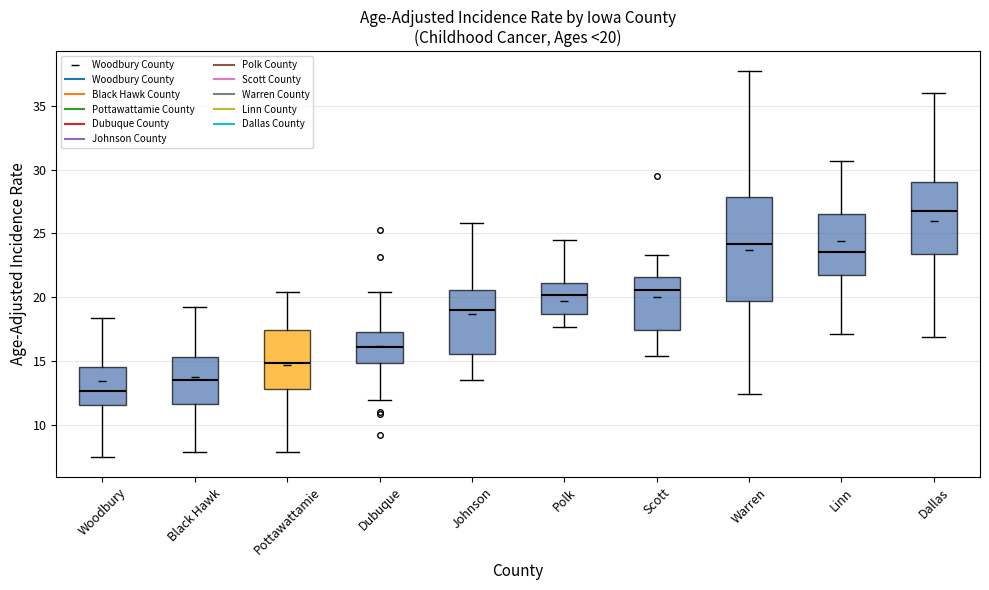

Which box is the tallest, from its lower edge to its upper edge?

Warren